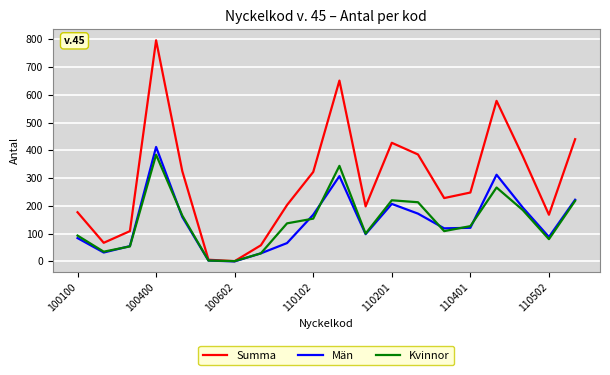

What is the maximum value for Summa?

796